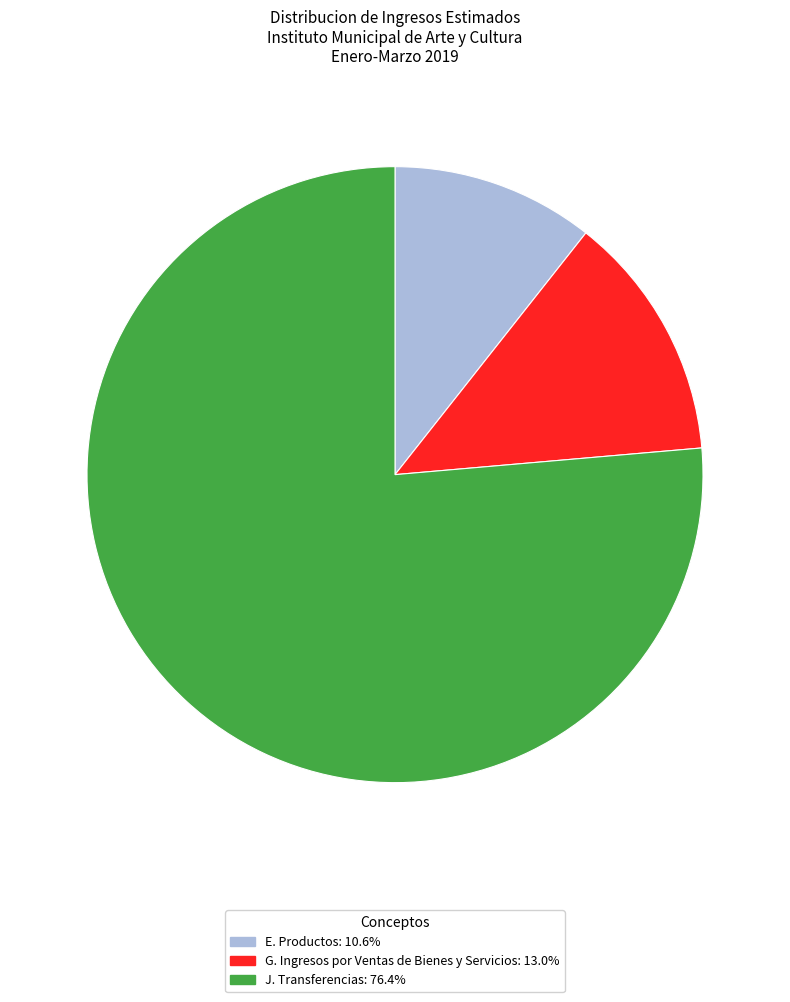

Do J. Transferencias and G. Ingresos por Ventas de Bienes y Servicios together represent more than half of the pie?

Yes